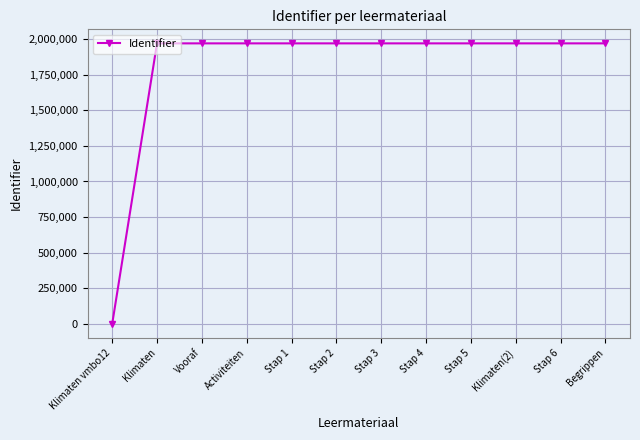

What is the difference between the second highest and minimum values?

1969417